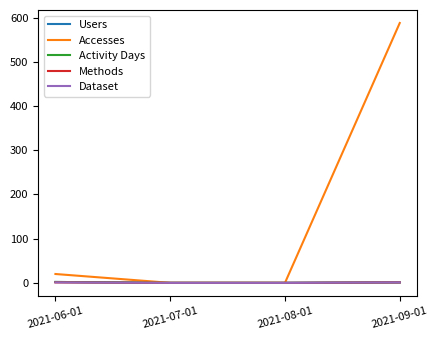

Between 2021-06-01 and 2021-09-01, which series saw the biggest shift?

Accesses